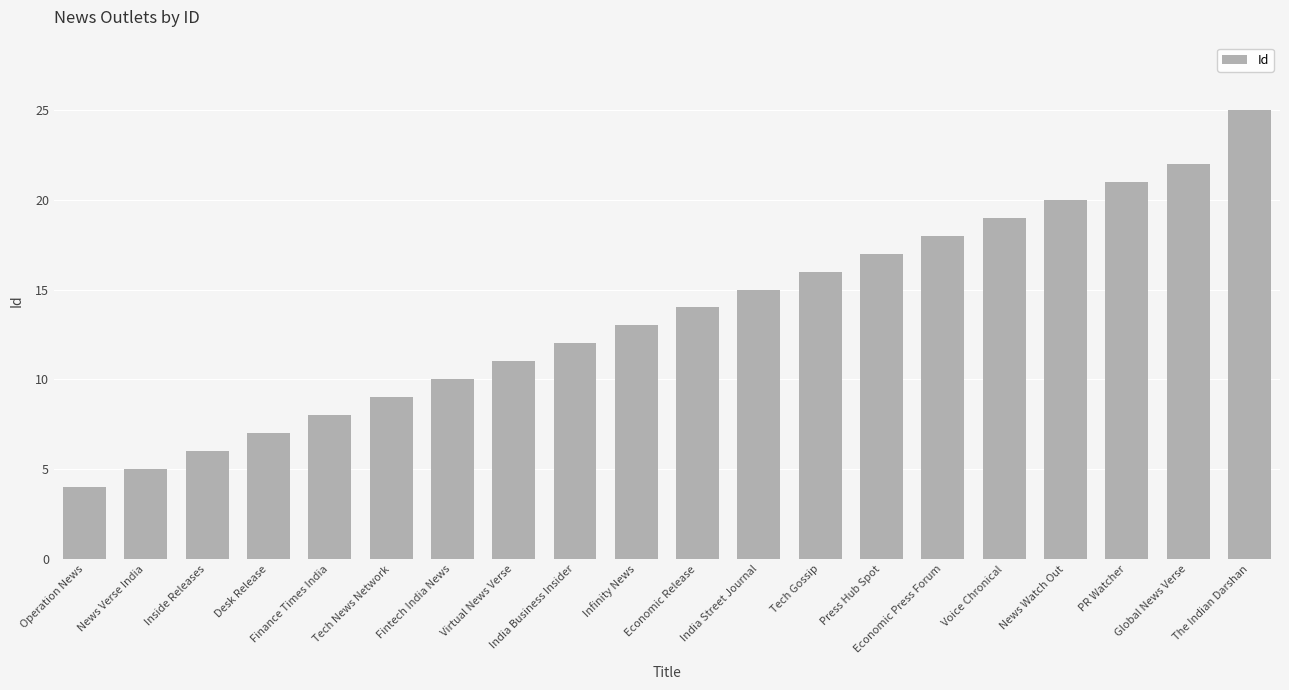

What is the sum of all values?

272